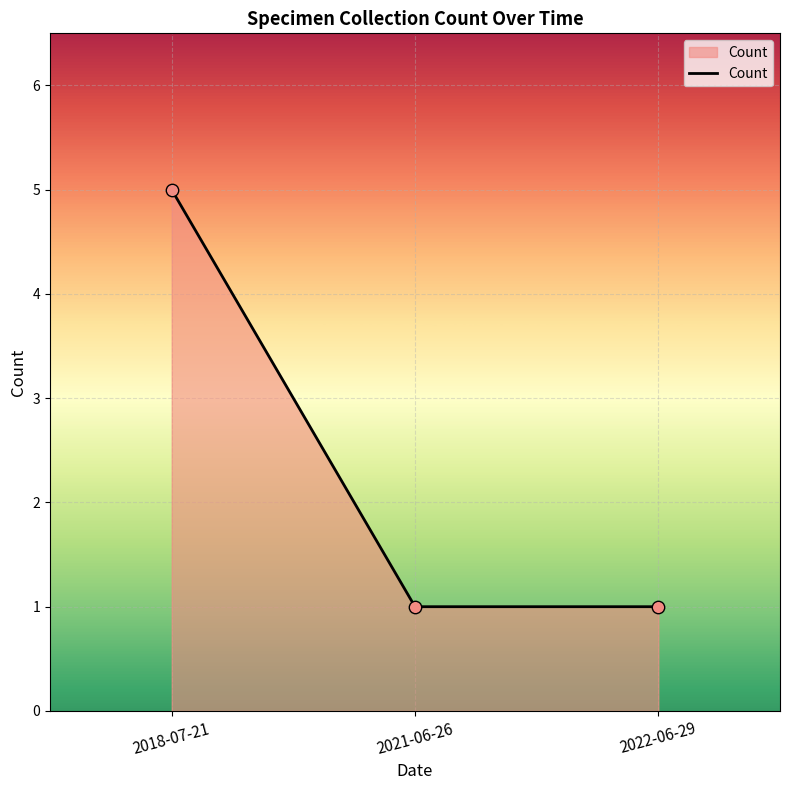

Between 2018-07-21 and 2021-06-26, which is larger?

2018-07-21